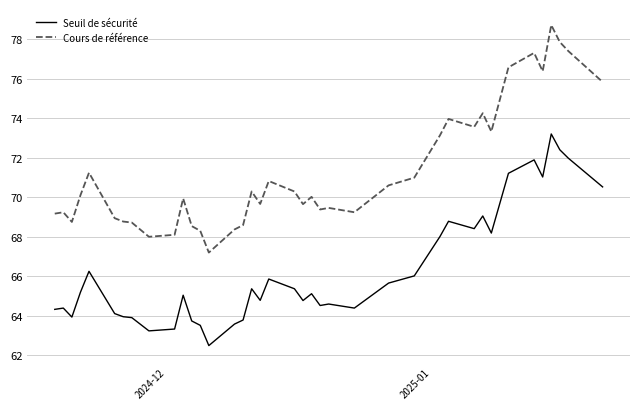

Which series has the largest total across all categories?

Cours de référence